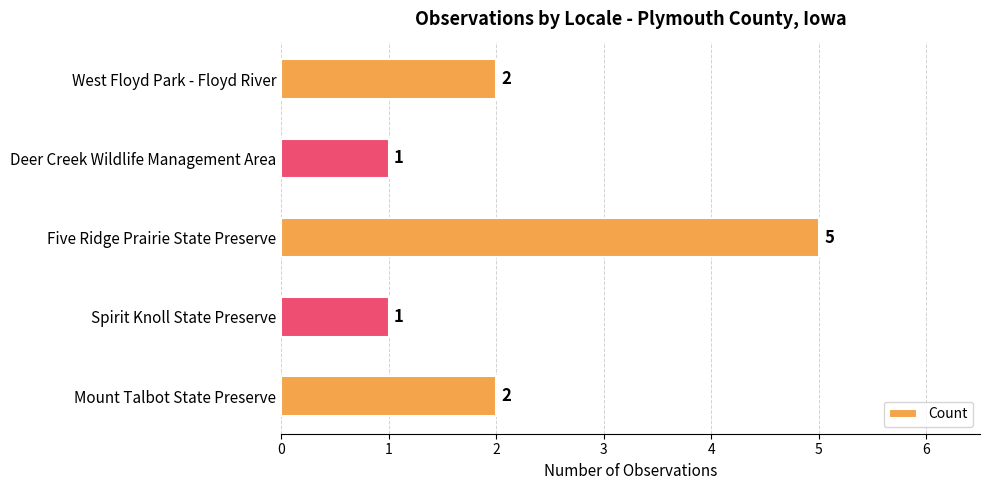

What is the sum of all values?

11